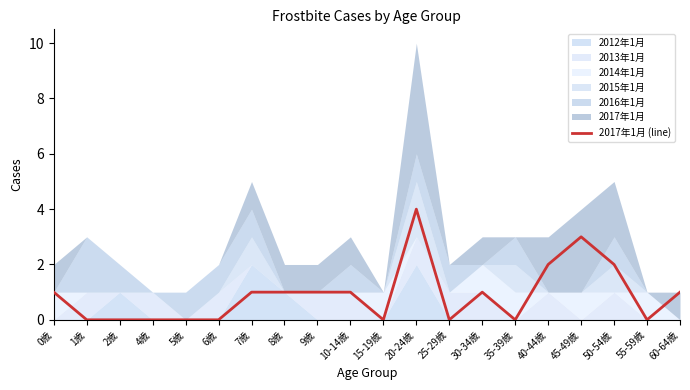

Which label corresponds to the smallest value in the chart?

1歳